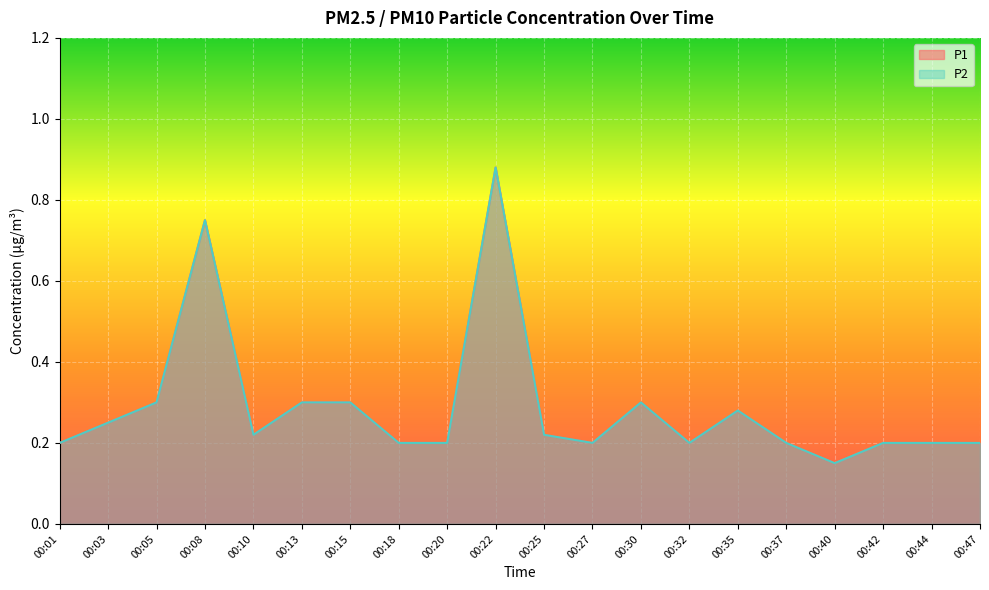

True or false: P2 has a value of 0.9 at 00:22.

True